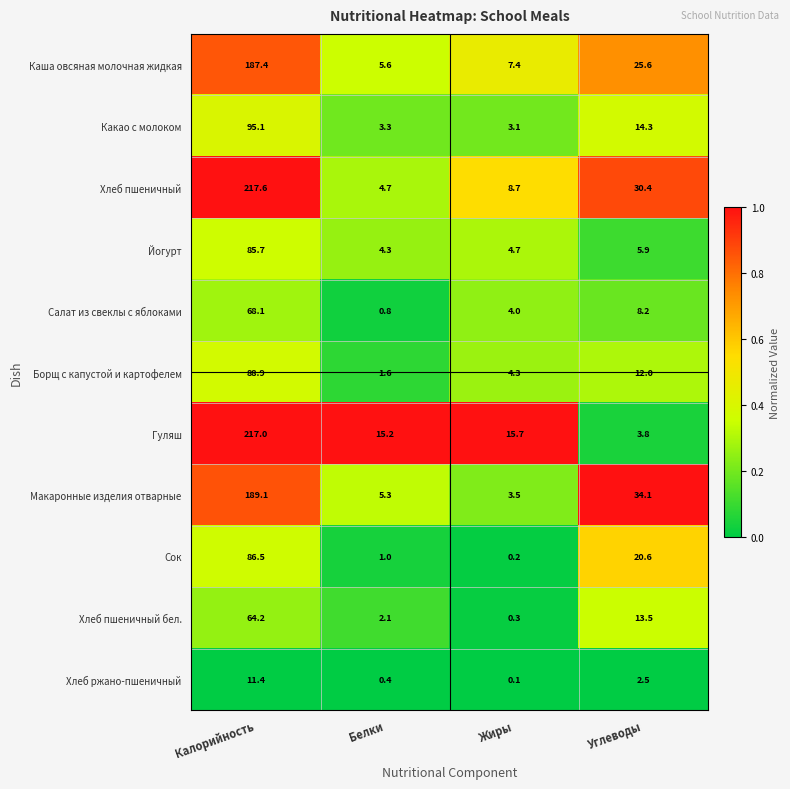

Which series has the largest range (max minus min)?

Гуляш